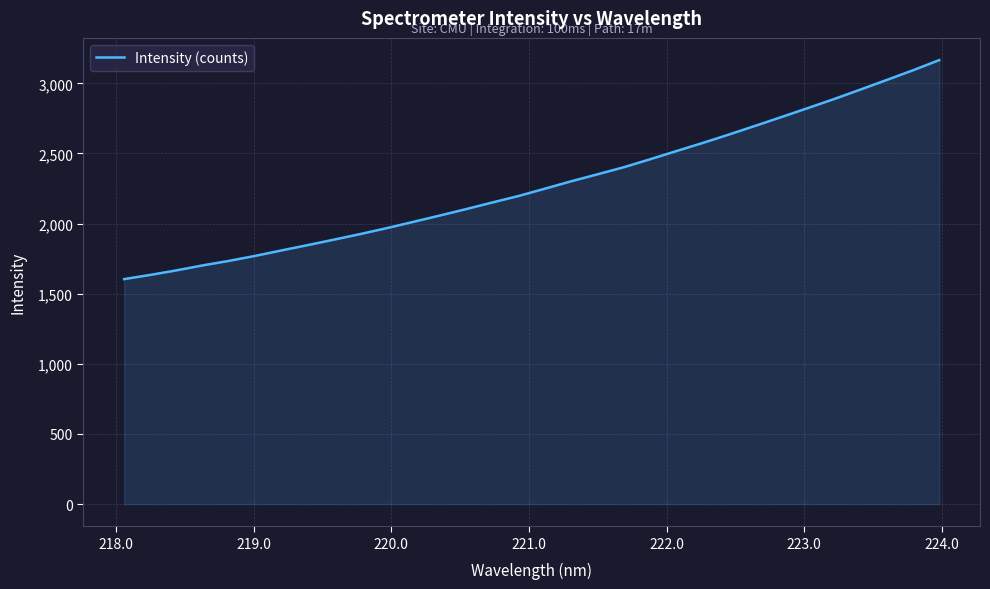

Reading left to right, list all the values displayed in this chart.

1604.2	1634.2	1666.8	1702.5	1734.6	1770.5	1809.4	1847.5	1886.5	1926.5	1968.4	2012.8	2057.6	2103.4	2150.8	2197.4	2249.3	2302.1	2351.8	2402.2	2459.2	2517.4	2575.2	2635.3	2697.4	2760.2	2823.9	2888.3	2955.7	3024.1	3093.2	3165.9